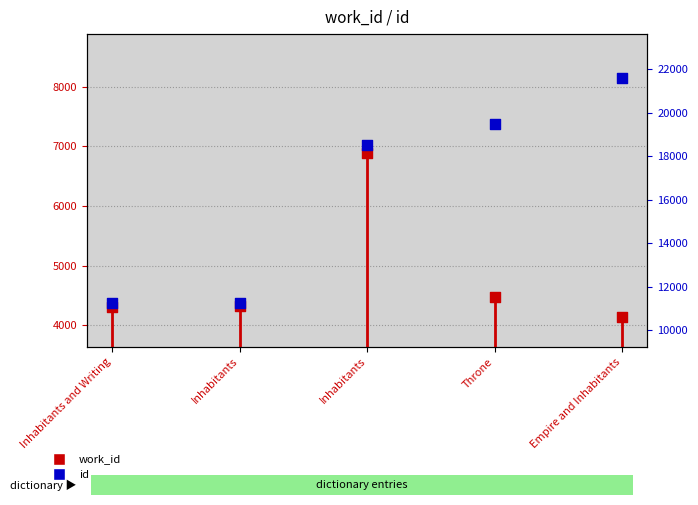

Which series has the widest spread of Y values?

id